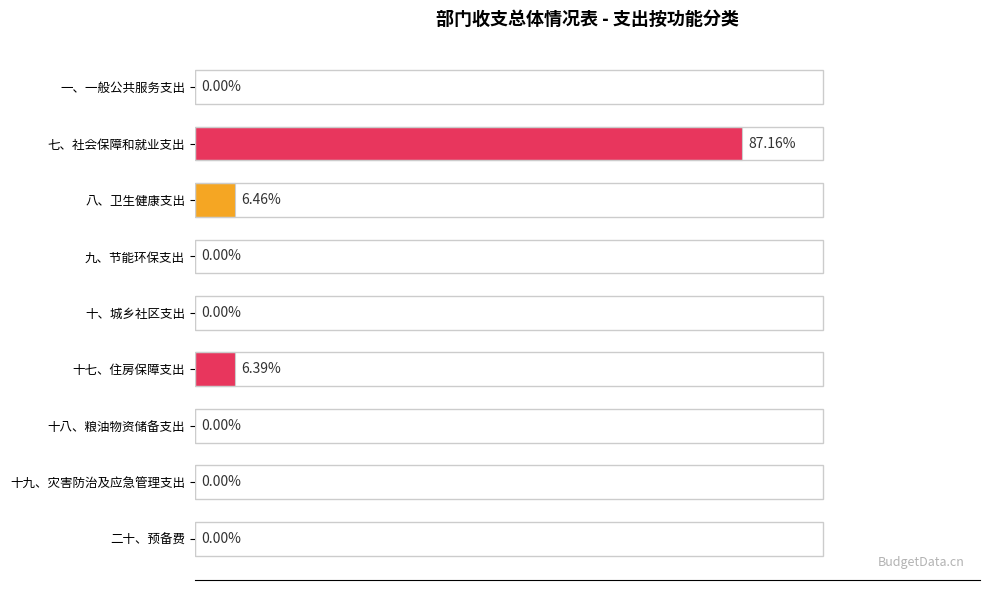

Which has a higher value, 十七、住房保障支出 or 十八、粮油物资储备支出?

十七、住房保障支出